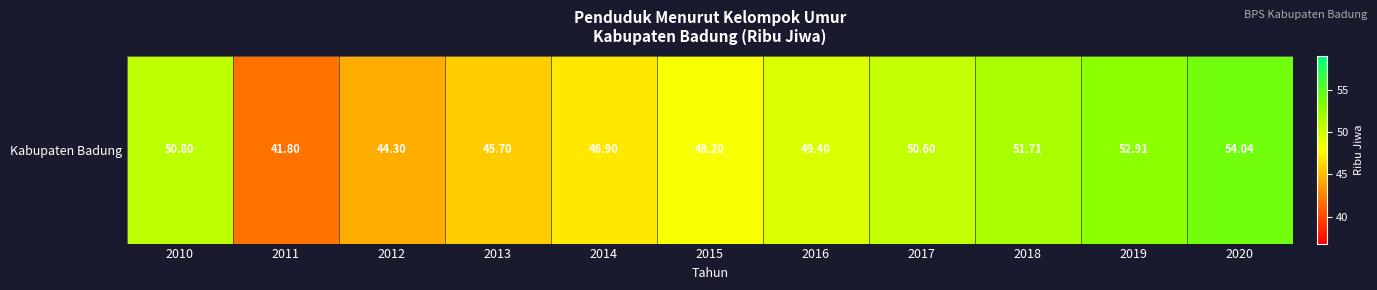

The chart shows a value of 45.7 at 2013. True or false?

True